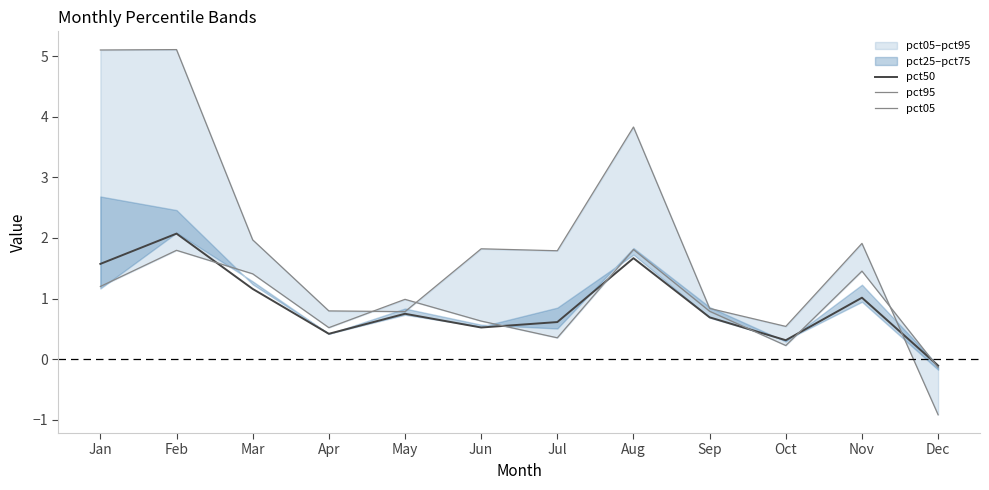

True or false: pct50 has a value of 0.3 at Oct.

True